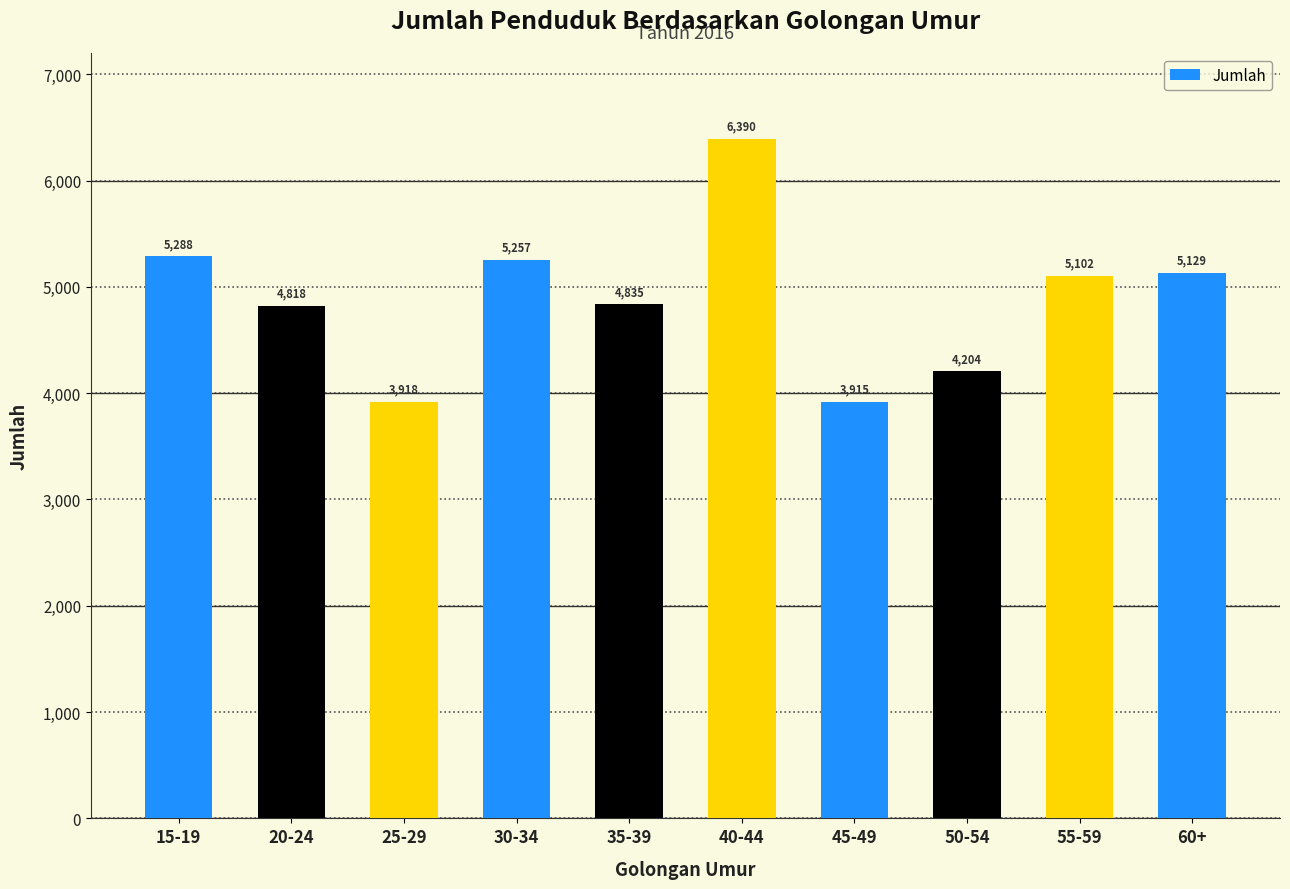

What is the value of the 9th bar from the left?

5102